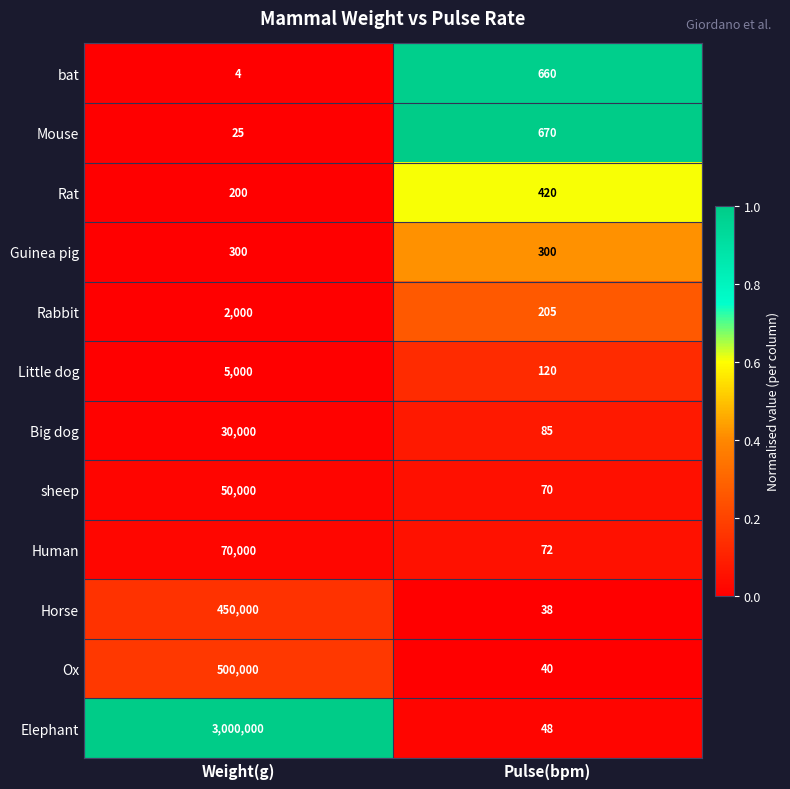

Reading right to left, list all the values displayed in this chart.

bat: Pulse(bpm)=660	Weight(g)=4
Mouse: Pulse(bpm)=670	Weight(g)=25
Rat: Pulse(bpm)=420	Weight(g)=200
Guinea pig: Pulse(bpm)=300	Weight(g)=300
Rabbit: Pulse(bpm)=205	Weight(g)=2000
Little dog: Pulse(bpm)=120	Weight(g)=5000
Big dog: Pulse(bpm)=85	Weight(g)=30000
sheep: Pulse(bpm)=70	Weight(g)=50000
Human: Pulse(bpm)=72	Weight(g)=70000
Horse: Pulse(bpm)=38	Weight(g)=450000
Ox: Pulse(bpm)=40	Weight(g)=500000
Elephant: Pulse(bpm)=48	Weight(g)=3000000